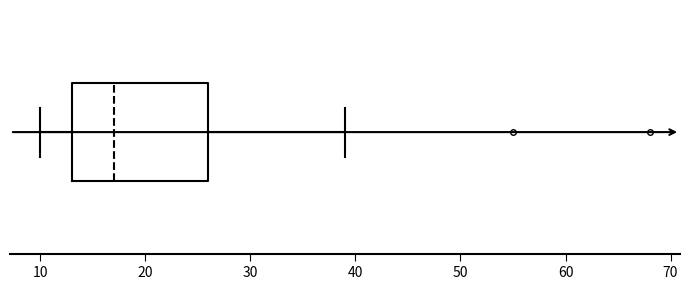

Read this box plot against the x-axis: the position of the median line, the range covered by the box, and the ends of both whiskers. The values are not printed on the chart, so give them approximately, as read against the axis.

median 17, box 13 to 26, whiskers 10 to 39